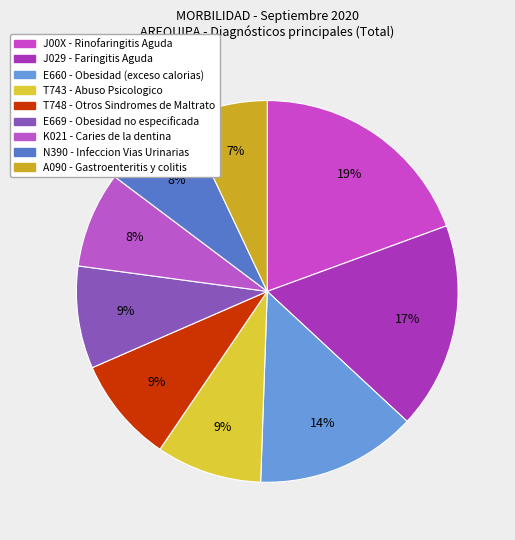

Which category has the smallest portion of the pie?

A090 - Gastroenteritis y colitis